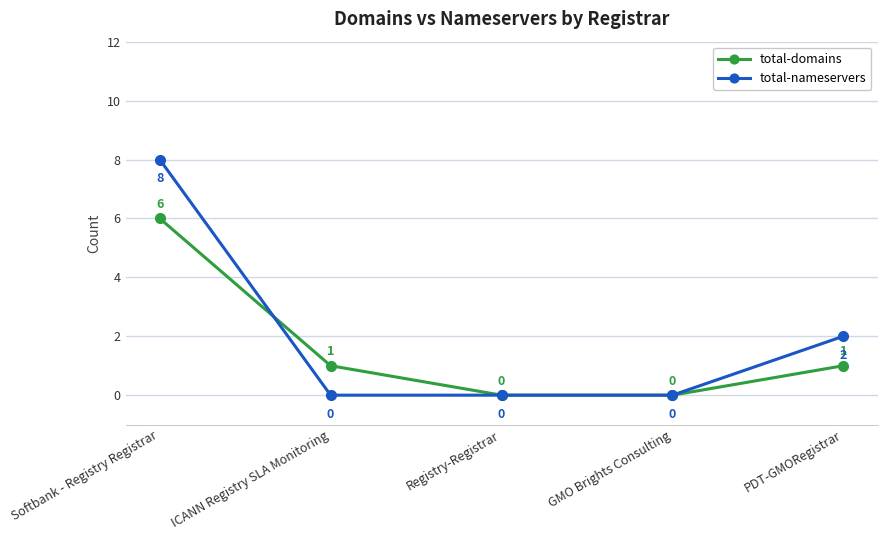

True or false: total-domains has more than 2 points higher than both neighbors.

False